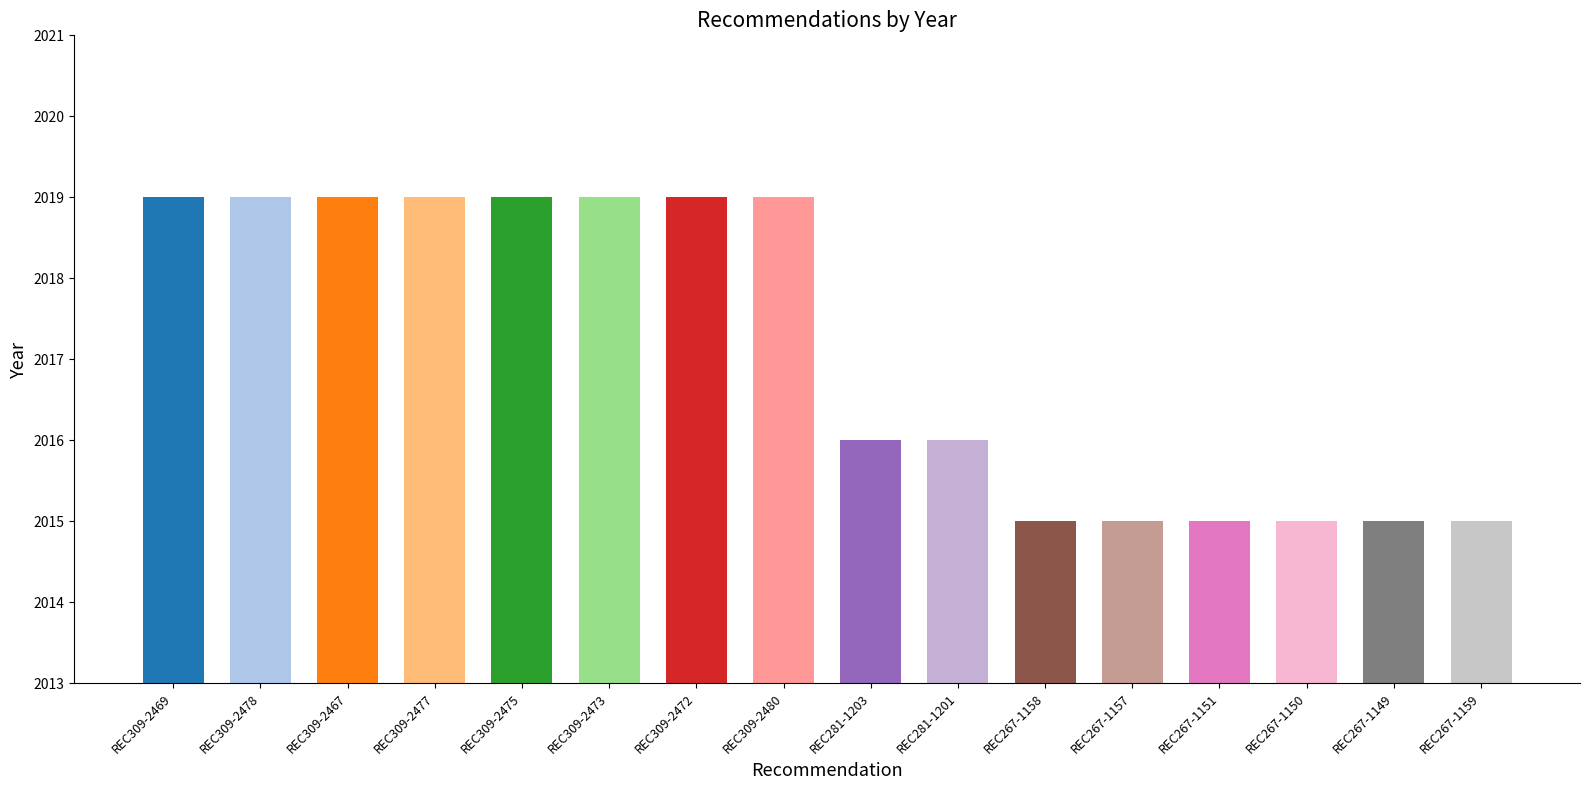

Reading right to left, transcribe all the data shown in this chart.

REC267-1159=2015	REC267-1149=2015	REC267-1150=2015	REC267-1151=2015	REC267-1157=2015	REC267-1158=2015	REC281-1201=2016	REC281-1203=2016	REC309-2480=2019	REC309-2472=2019	REC309-2473=2019	REC309-2475=2019	REC309-2477=2019	REC309-2467=2019	REC309-2478=2019	REC309-2469=2019